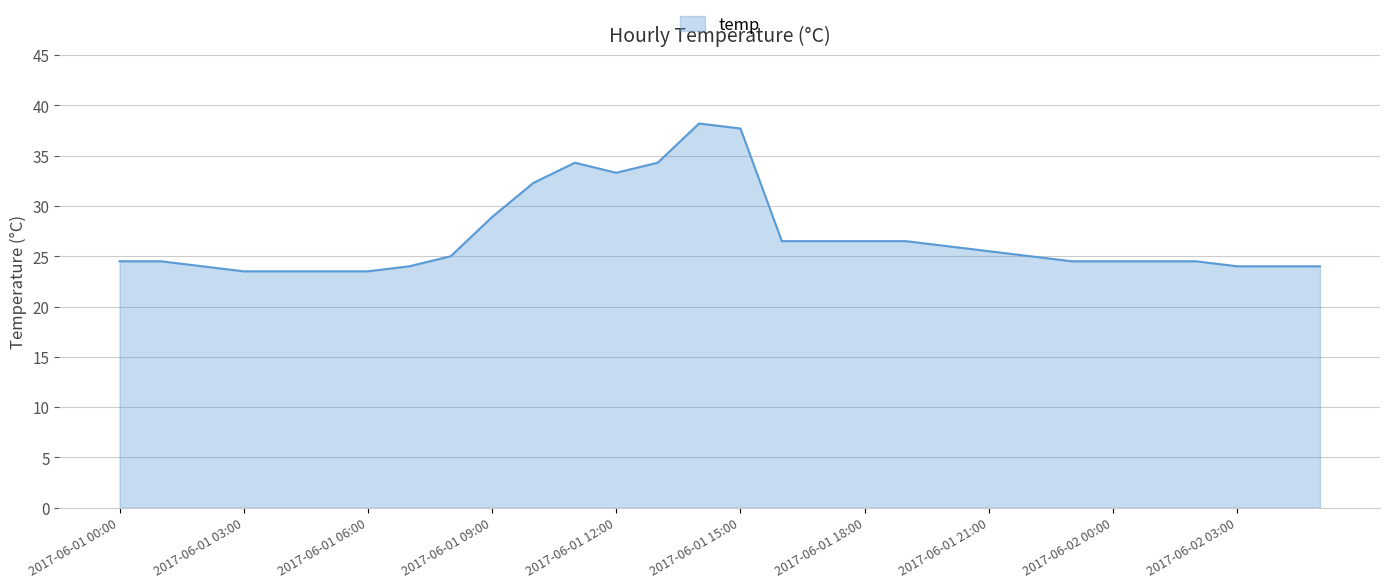

How many lines are shown in the chart?

1